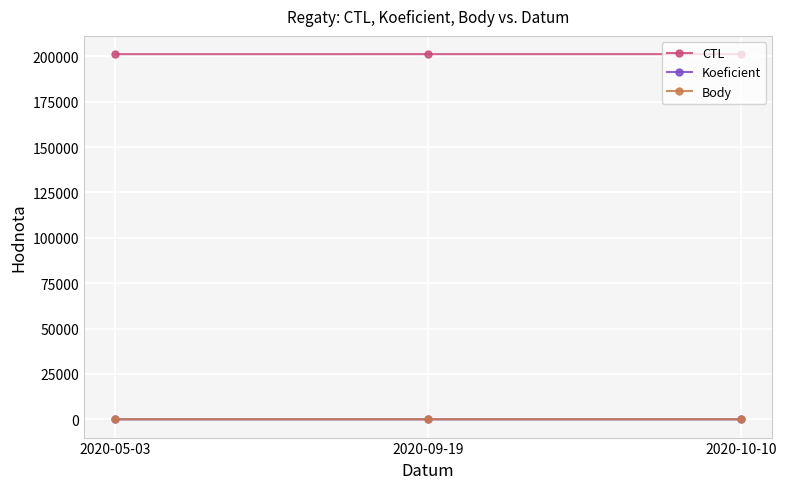

What is the total value across all series at 2020-10-10?

201221.0